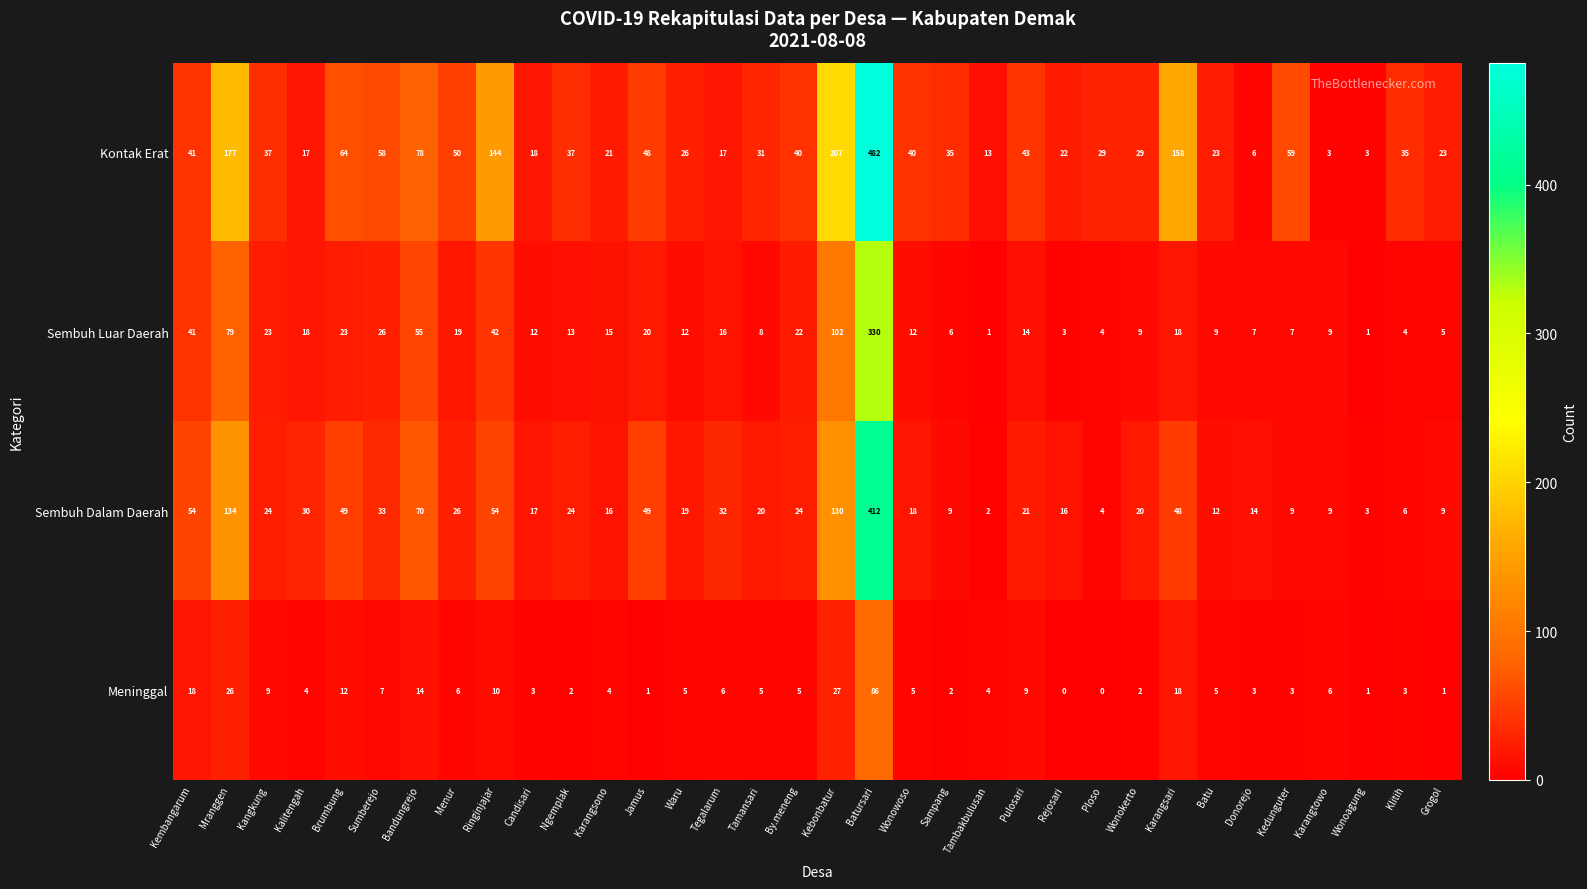

At which category is the sum across all series the highest?

Batursari